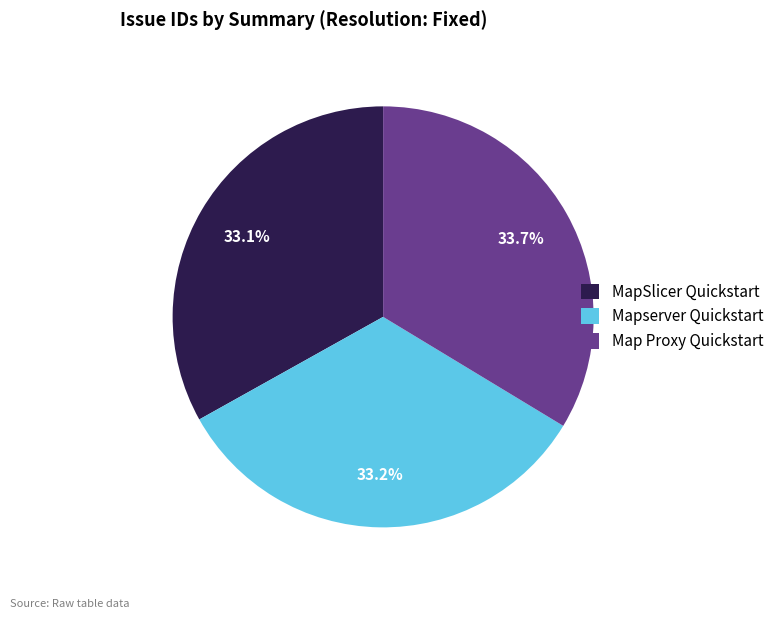

Between MapSlicer Quickstart and Map Proxy Quickstart, which is larger?

Map Proxy Quickstart